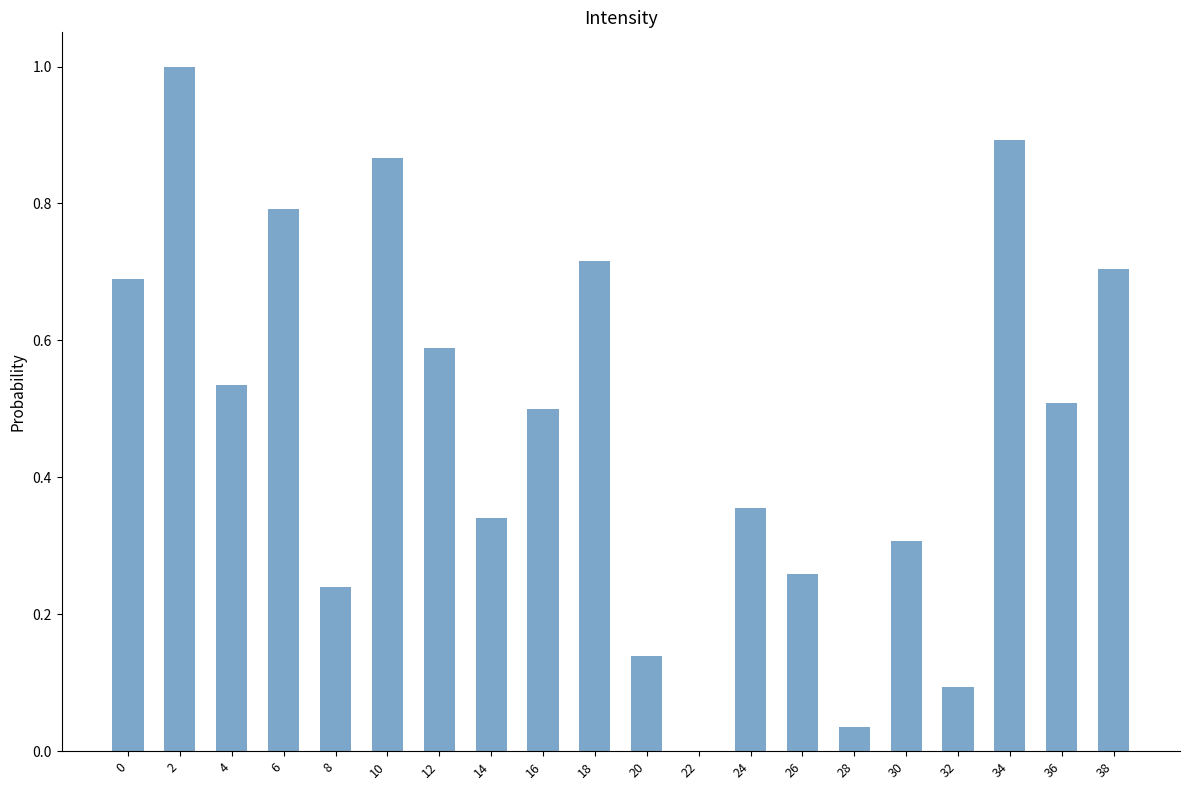

What is the sum of all values?

9.6